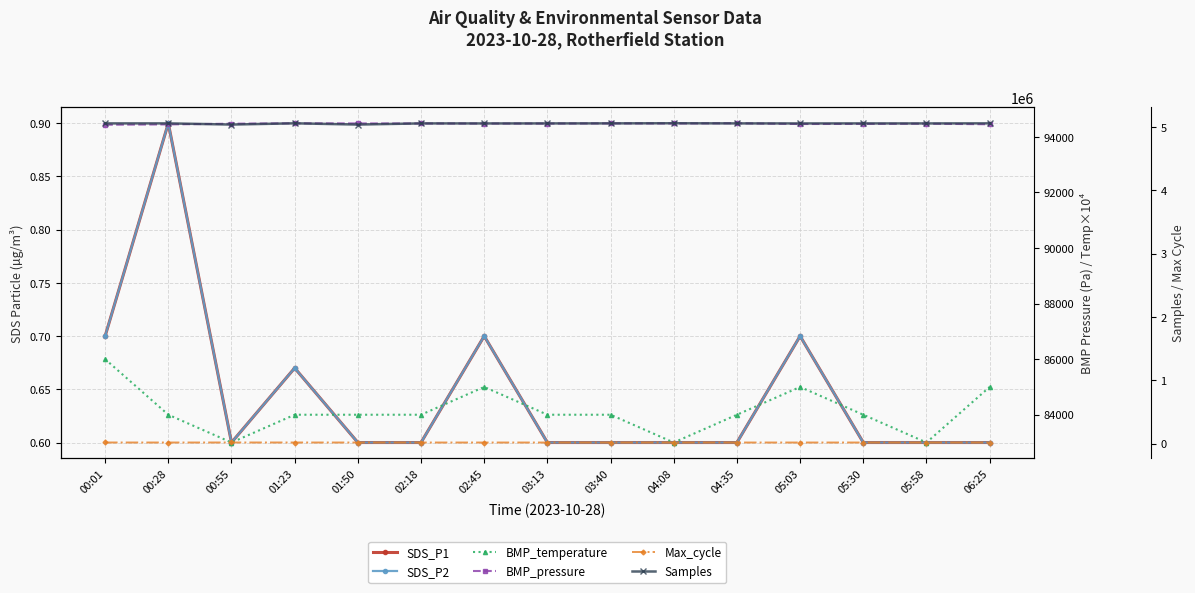

Which category has the highest value across all series?

04:08